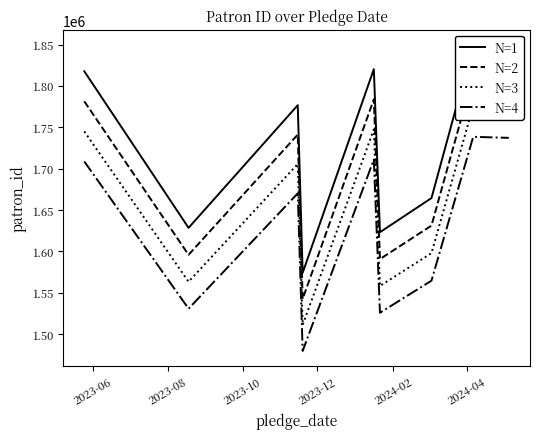

What is the maximum value for N=4?

1738437.9